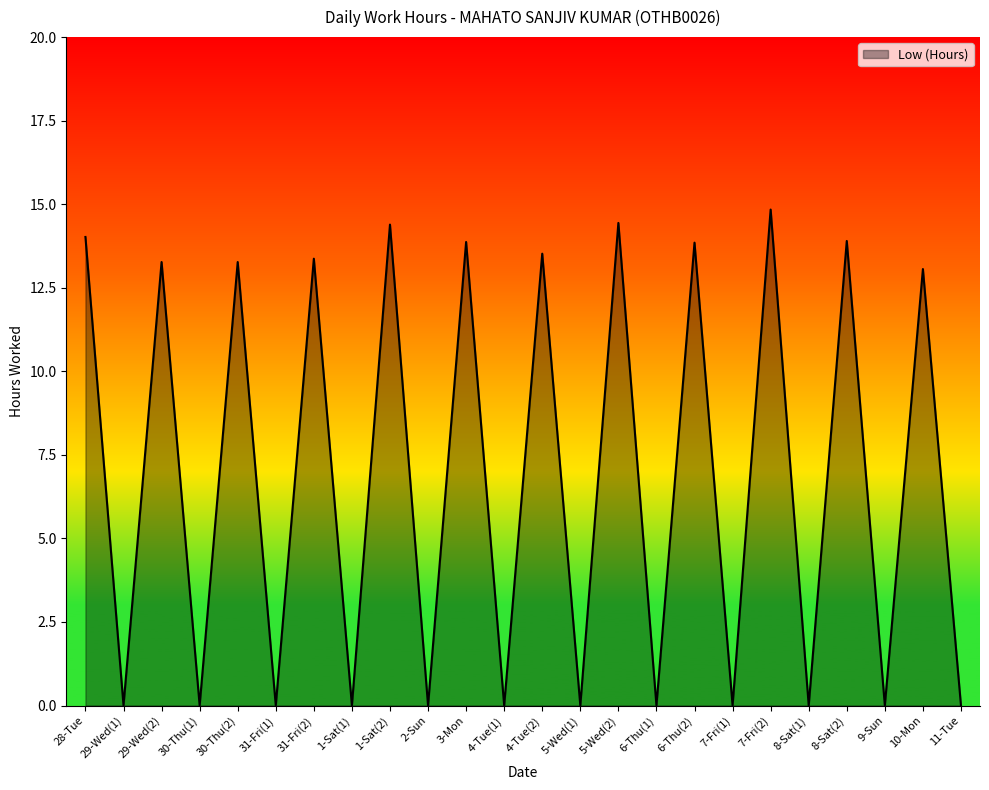

Count the number of values greater than 13.

12